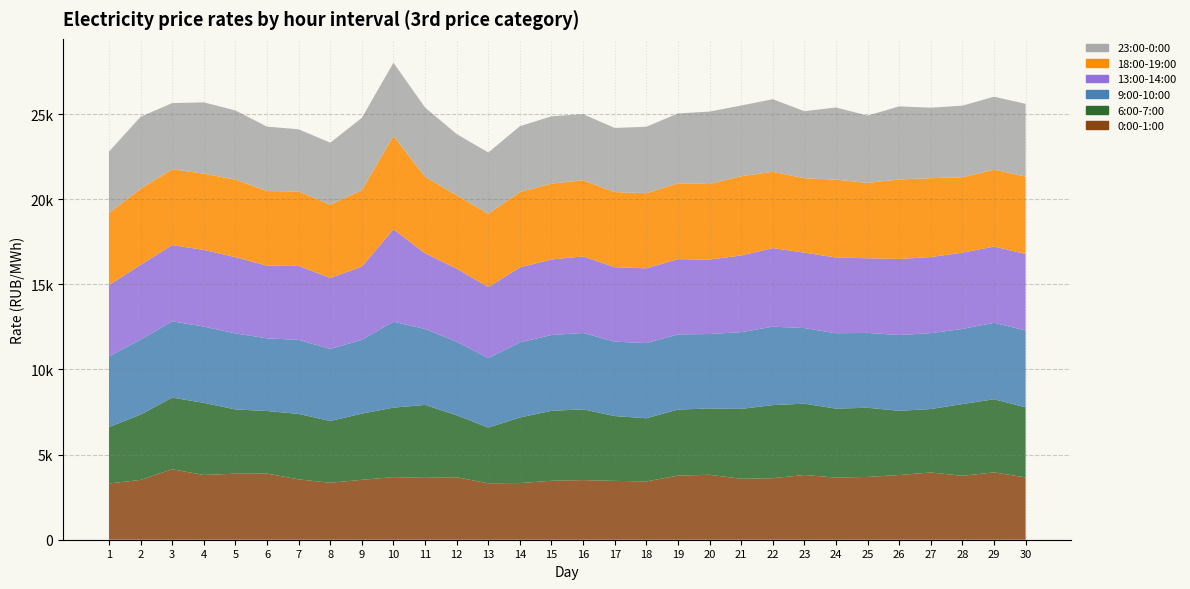

Reading left to right, extract all data points from this chart.

0:00-1:00: 1=3304.3	2=3513.0	3=4138.6	4=3804.1	5=3878.5	6=3883.7	7=3545.2	8=3346.6	9=3518.8	10=3678.9	11=3633.8	12=3670.2	13=3313.1	14=3329.8	15=3464.0	16=3503.8	17=3456.4	18=3425.1	19=3765.0	20=3815.1	21=3580.0	22=3617.0	23=3801.5	24=3652.6	25=3688.7	26=3801.2	27=3950.4	28=3754.2	29=3956.8	30=3658.3
6:00-7:00: 1=3313.8	2=3836.5	3=4209.3	4=4236.8	5=3775.6	6=3677.3	7=3846.0	8=3626.2	9=3886.8	10=4082.0	11=4285.6	12=3637.6	13=3274.7	14=3850.1	15=4108.0	16=4156.4	17=3808.0	18=3710.5	19=3880.7	20=3896.4	21=4105.2	22=4292.9	23=4189.6	24=4050.1	25=4062.2	26=3772.5	27=3726.0	28=4215.3	29=4296.0	30=4117.3
9:00-10:00: 1=4153.9	2=4399.5	3=4482.1	4=4481.5	5=4463.4	6=4269.5	7=4351.4	8=4234.9	9=4336.1	10=5044.6	11=4461.1	12=4324.5	13=4081.2	14=4413.1	15=4452.8	16=4483.6	17=4373.4	18=4415.2	19=4413.8	20=4372.8	21=4509.5	22=4605.0	23=4442.5	24=4426.5	25=4398.3	26=4451.8	27=4459.7	28=4411.5	29=4491.6	30=4516.6
13:00-14:00: 1=4184.9	2=4400.1	3=4477.4	4=4503.5	5=4482.5	6=4269.1	7=4340.4	8=4171.7	9=4304.1	10=5430.6	11=4443.9	12=4292.3	13=4170.2	14=4408.1	15=4439.2	16=4497.9	17=4371.5	18=4393.1	19=4424.6	20=4374.2	21=4502.5	22=4616.8	23=4432.0	24=4449.6	25=4385.1	26=4467.2	27=4469.5	28=4483.0	29=4476.0	30=4494.4
18:00-19:00: 1=4241.9	2=4469.0	3=4457.2	4=4480.5	5=4552.6	6=4385.2	7=4372.8	8=4298.9	9=4493.4	10=5486.2	11=4498.1	12=4310.1	13=4307.6	14=4427.6	15=4457.2	16=4472.7	17=4414.9	18=4414.1	19=4450.1	20=4436.3	21=4654.0	22=4483.5	23=4369.4	24=4573.9	25=4426.1	26=4670.0	27=4632.4	28=4430.0	29=4520.9	30=4545.1
23:00-0:00: 1=3599.2	2=4228.4	3=3885.7	4=4185.2	5=4065.7	6=3782.0	7=3655.8	8=3645.3	9=4243.4	10=4300.4	11=4068.6	12=3597.5	13=3600.8	14=3864.1	15=3953.3	16=3886.9	17=3763.8	18=3903.5	19=4105.4	20=4257.5	21=4156.7	22=4261.4	23=3940.2	24=4238.6	25=3954.5	26=4294.1	27=4142.0	28=4205.1	29=4283.5	30=4276.8